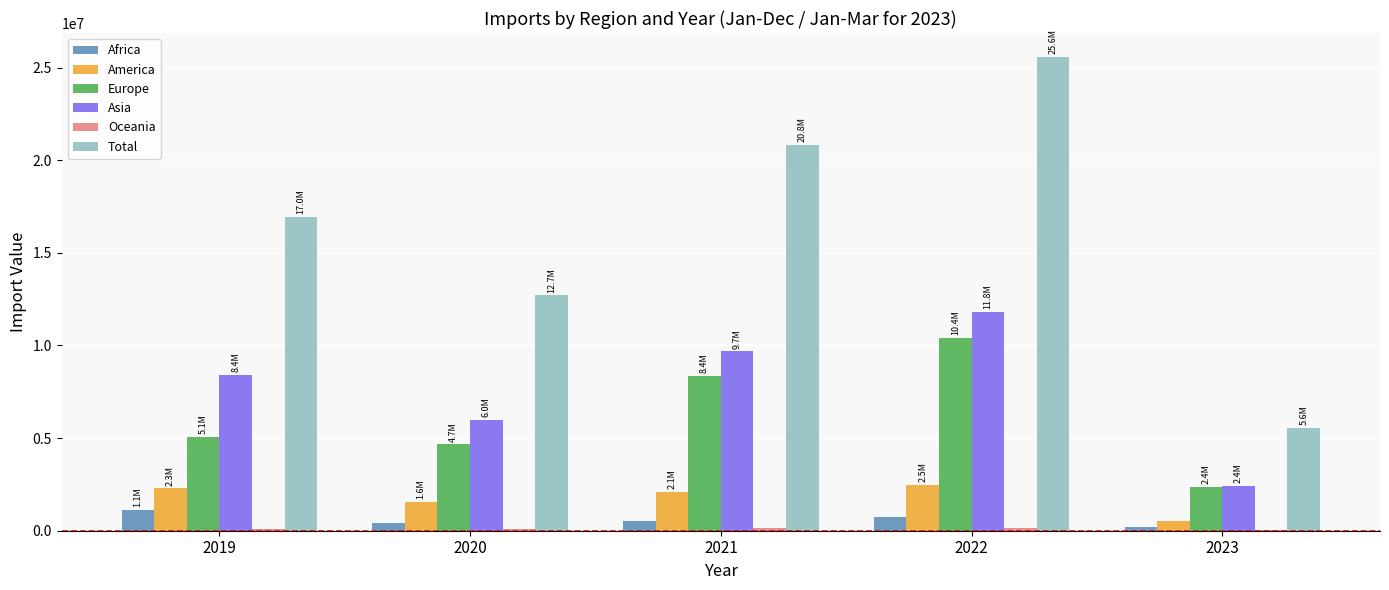

What is the sum of all Total values?

81655213.8